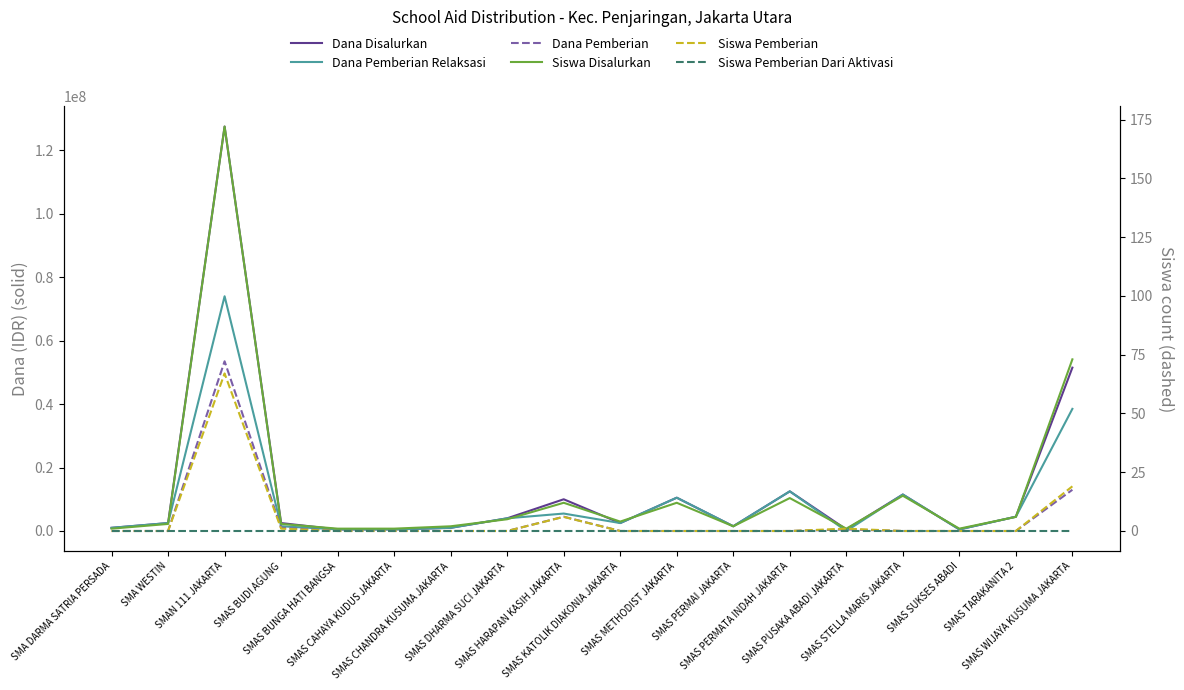

Reading left to right, transcribe all the data shown in this chart.

Dana Disalurkan: SMA DARMA SATRIA PERSADA=1000000	SMA WESTIN=2500000	SMAN 111 JAKARTA=127500000	SMAS BUDI AGUNG=2500000	SMAS BUNGA HATI BANGSA=500000	SMAS CAHAYA KUDUS JAKARTA=500000	SMAS CHANDRA KUSUMA JAKARTA=1000000	SMAS DHARMA SUCI JAKARTA=4000000	SMAS HARAPAN KASIH JAKARTA=10000000	SMAS KATOLIK DIAKONIA JAKARTA=2500000	SMAS METHODIST JAKARTA=10500000	SMAS PERMAI JAKARTA=1500000	SMAS PERMATA INDAH JAKARTA=12500000	SMAS PUSAKA ABADI JAKARTA=500000	SMAS STELLA MARIS JAKARTA=11500000	SMAS SUKSES ABADI=500000	SMAS TARAKANITA 2=4500000	SMAS WIJAYA KUSUMA JAKARTA=51500000
Dana Pemberian Relaksasi: SMA DARMA SATRIA PERSADA=1000000	SMA WESTIN=2500000	SMAN 111 JAKARTA=74000000	SMAS BUDI AGUNG=1500000	SMAS BUNGA HATI BANGSA=500000	SMAS CAHAYA KUDUS JAKARTA=500000	SMAS CHANDRA KUSUMA JAKARTA=1000000	SMAS DHARMA SUCI JAKARTA=4000000	SMAS HARAPAN KASIH JAKARTA=5500000	SMAS KATOLIK DIAKONIA JAKARTA=2500000	SMAS METHODIST JAKARTA=10500000	SMAS PERMAI JAKARTA=1500000	SMAS PERMATA INDAH JAKARTA=12500000	SMAS PUSAKA ABADI JAKARTA=0	SMAS STELLA MARIS JAKARTA=11500000	SMAS SUKSES ABADI=500000	SMAS TARAKANITA 2=4500000	SMAS WIJAYA KUSUMA JAKARTA=38500000
Dana Pemberian: SMA DARMA SATRIA PERSADA=0	SMA WESTIN=0	SMAN 111 JAKARTA=53500000	SMAS BUDI AGUNG=1000000	SMAS BUNGA HATI BANGSA=0	SMAS CAHAYA KUDUS JAKARTA=0	SMAS CHANDRA KUSUMA JAKARTA=0	SMAS DHARMA SUCI JAKARTA=0	SMAS HARAPAN KASIH JAKARTA=4500000	SMAS KATOLIK DIAKONIA JAKARTA=0	SMAS METHODIST JAKARTA=0	SMAS PERMAI JAKARTA=0	SMAS PERMATA INDAH JAKARTA=0	SMAS PUSAKA ABADI JAKARTA=500000	SMAS STELLA MARIS JAKARTA=0	SMAS SUKSES ABADI=0	SMAS TARAKANITA 2=0	SMAS WIJAYA KUSUMA JAKARTA=13000000
Siswa Disalurkan: SMA DARMA SATRIA PERSADA=1	SMA WESTIN=3	SMAN 111 JAKARTA=172	SMAS BUDI AGUNG=3	SMAS BUNGA HATI BANGSA=1	SMAS CAHAYA KUDUS JAKARTA=1	SMAS CHANDRA KUSUMA JAKARTA=2	SMAS DHARMA SUCI JAKARTA=5	SMAS HARAPAN KASIH JAKARTA=12	SMAS KATOLIK DIAKONIA JAKARTA=4	SMAS METHODIST JAKARTA=12	SMAS PERMAI JAKARTA=2	SMAS PERMATA INDAH JAKARTA=14	SMAS PUSAKA ABADI JAKARTA=1	SMAS STELLA MARIS JAKARTA=15	SMAS SUKSES ABADI=1	SMAS TARAKANITA 2=6	SMAS WIJAYA KUSUMA JAKARTA=73
Siswa Pemberian: SMA DARMA SATRIA PERSADA=0	SMA WESTIN=0	SMAN 111 JAKARTA=67	SMAS BUDI AGUNG=1	SMAS BUNGA HATI BANGSA=0	SMAS CAHAYA KUDUS JAKARTA=0	SMAS CHANDRA KUSUMA JAKARTA=0	SMAS DHARMA SUCI JAKARTA=0	SMAS HARAPAN KASIH JAKARTA=6	SMAS KATOLIK DIAKONIA JAKARTA=0	SMAS METHODIST JAKARTA=0	SMAS PERMAI JAKARTA=0	SMAS PERMATA INDAH JAKARTA=0	SMAS PUSAKA ABADI JAKARTA=1	SMAS STELLA MARIS JAKARTA=0	SMAS SUKSES ABADI=0	SMAS TARAKANITA 2=0	SMAS WIJAYA KUSUMA JAKARTA=19
Siswa Pemberian Dari Aktivasi: SMA DARMA SATRIA PERSADA=0	SMA WESTIN=0	SMAN 111 JAKARTA=0	SMAS BUDI AGUNG=0	SMAS BUNGA HATI BANGSA=0	SMAS CAHAYA KUDUS JAKARTA=0	SMAS CHANDRA KUSUMA JAKARTA=0	SMAS DHARMA SUCI JAKARTA=0	SMAS HARAPAN KASIH JAKARTA=0	SMAS KATOLIK DIAKONIA JAKARTA=0	SMAS METHODIST JAKARTA=0	SMAS PERMAI JAKARTA=0	SMAS PERMATA INDAH JAKARTA=0	SMAS PUSAKA ABADI JAKARTA=0	SMAS STELLA MARIS JAKARTA=0	SMAS SUKSES ABADI=0	SMAS TARAKANITA 2=0	SMAS WIJAYA KUSUMA JAKARTA=0